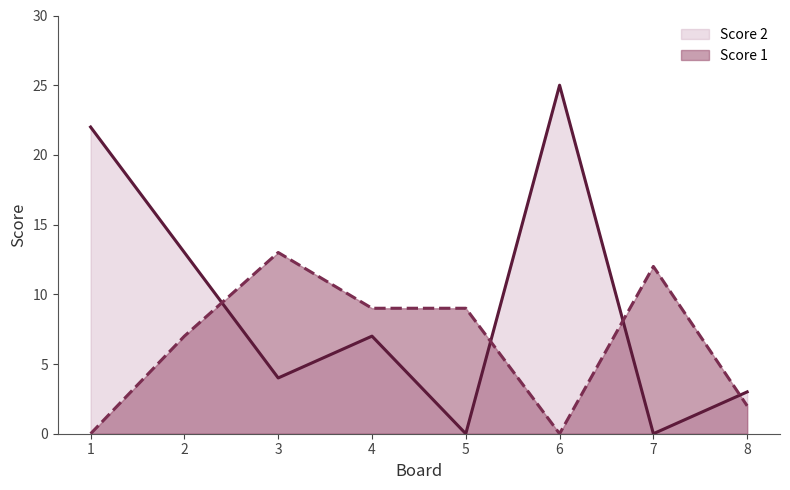

Reading right to left, transcribe all the data shown in this chart.

Score 2: 3	0	25	0	7	4	13	22
Score 1: 2	12	0	9	9	13	7	0